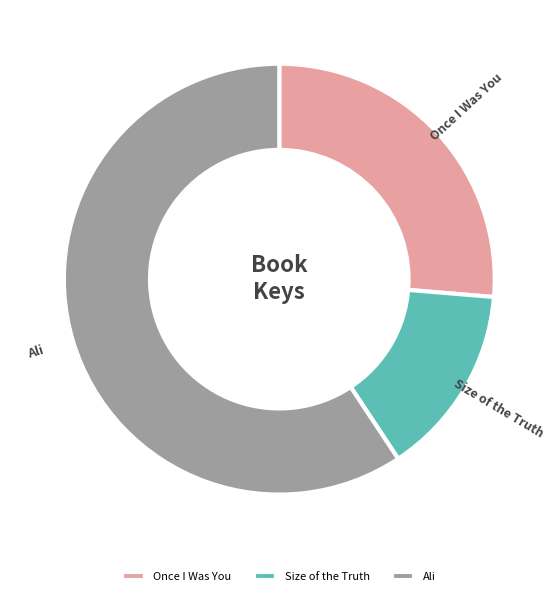

Does Size of the Truth represent more than half of the total?

No